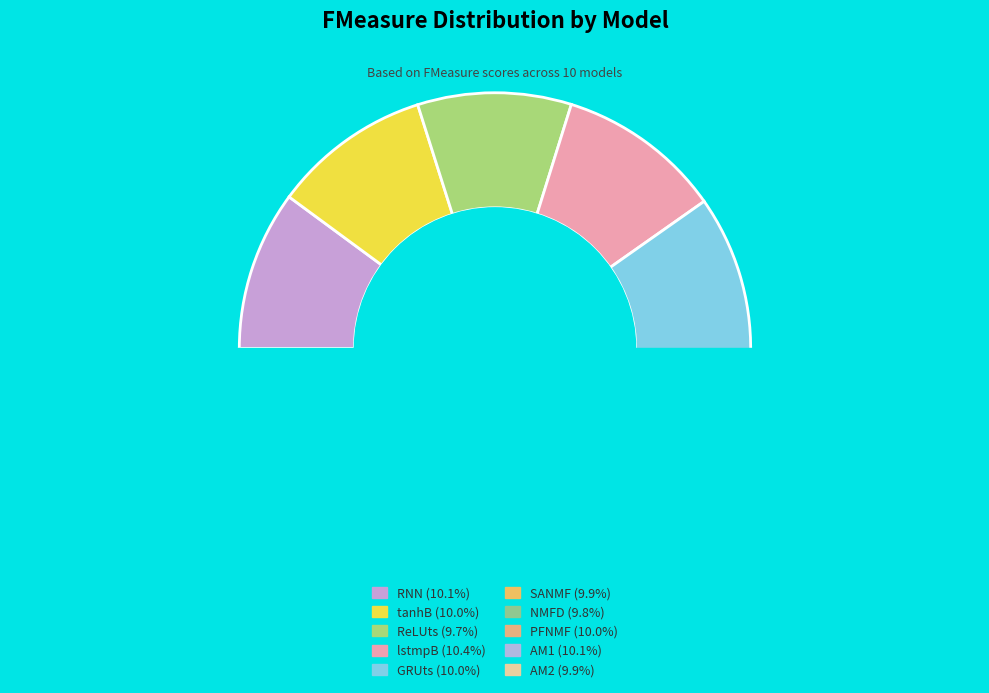

Combined, what portion of the pie is GRUts and PFNMF?

20.0%